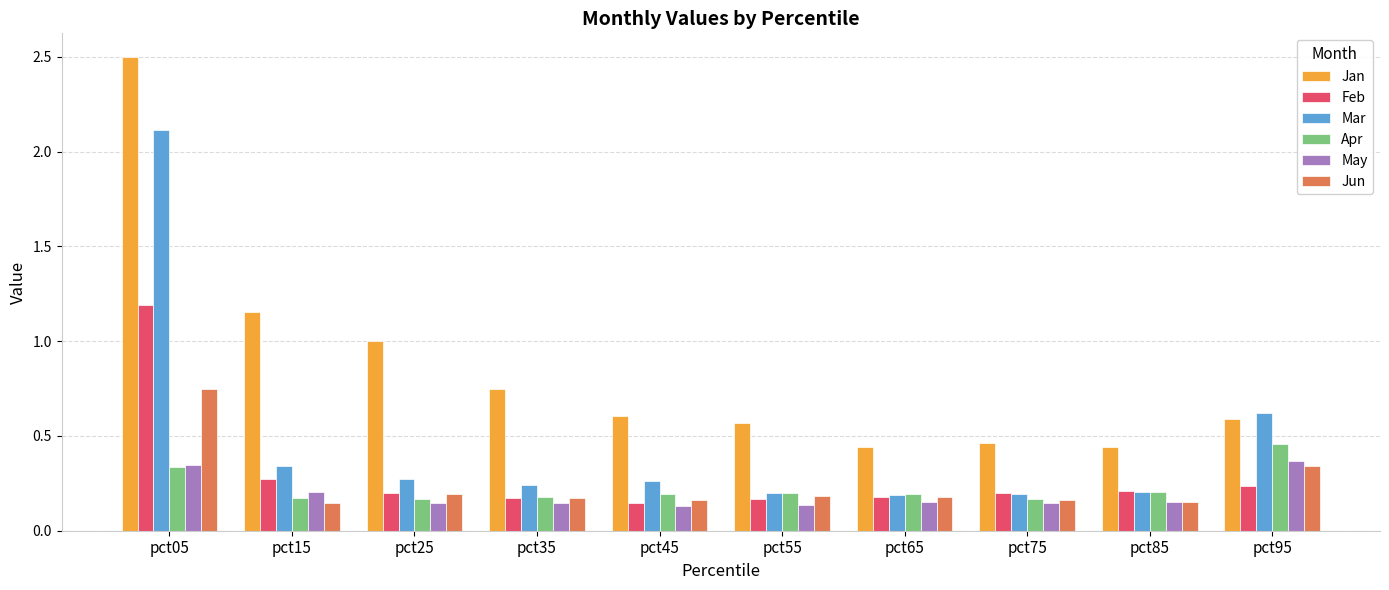

What is the maximum value shown in the chart?

2.5